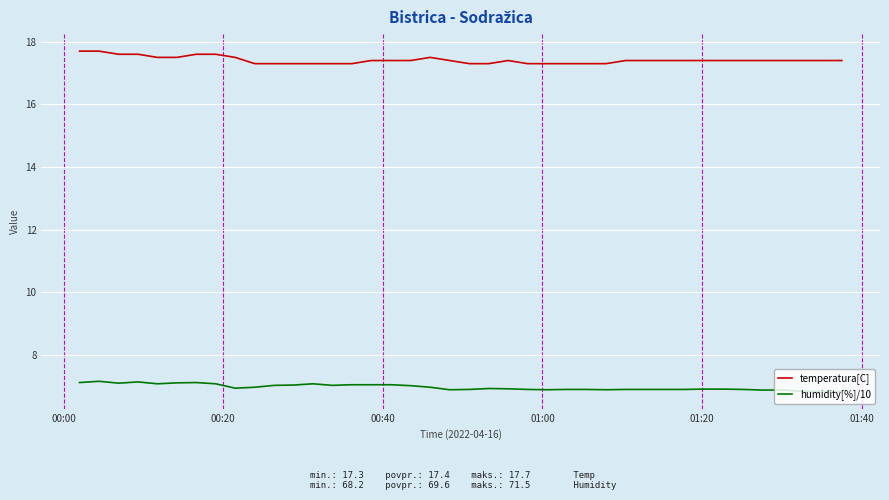

True or false: temperatura[C] and humidity[%]/10 cross at least once.

False